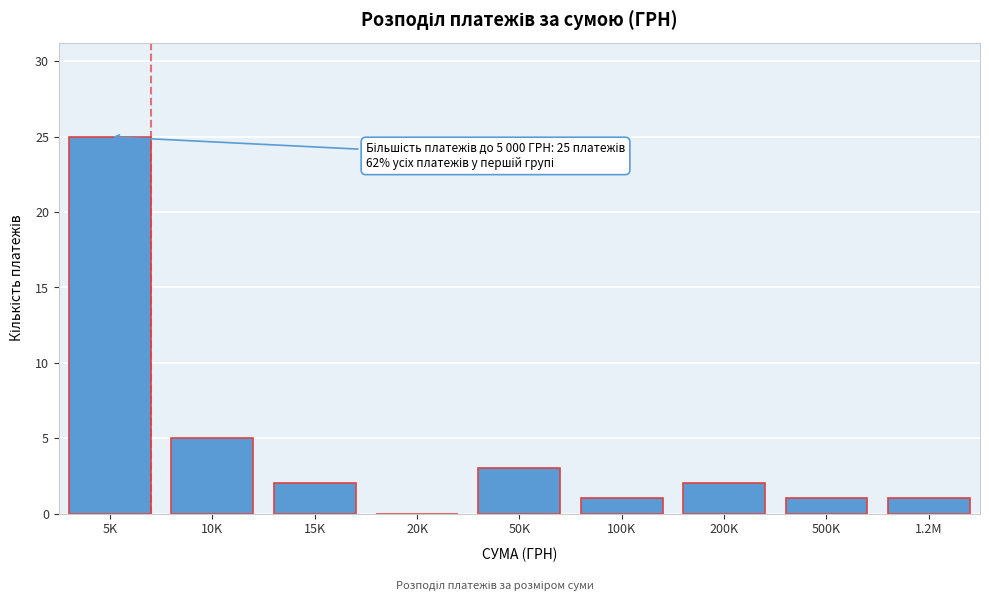

Reading left to right, what are all the values shown in this chart?

5K=25	10K=5	15K=2	20K=0	50K=3	100K=1	200K=2	500K=1	1.2M=1